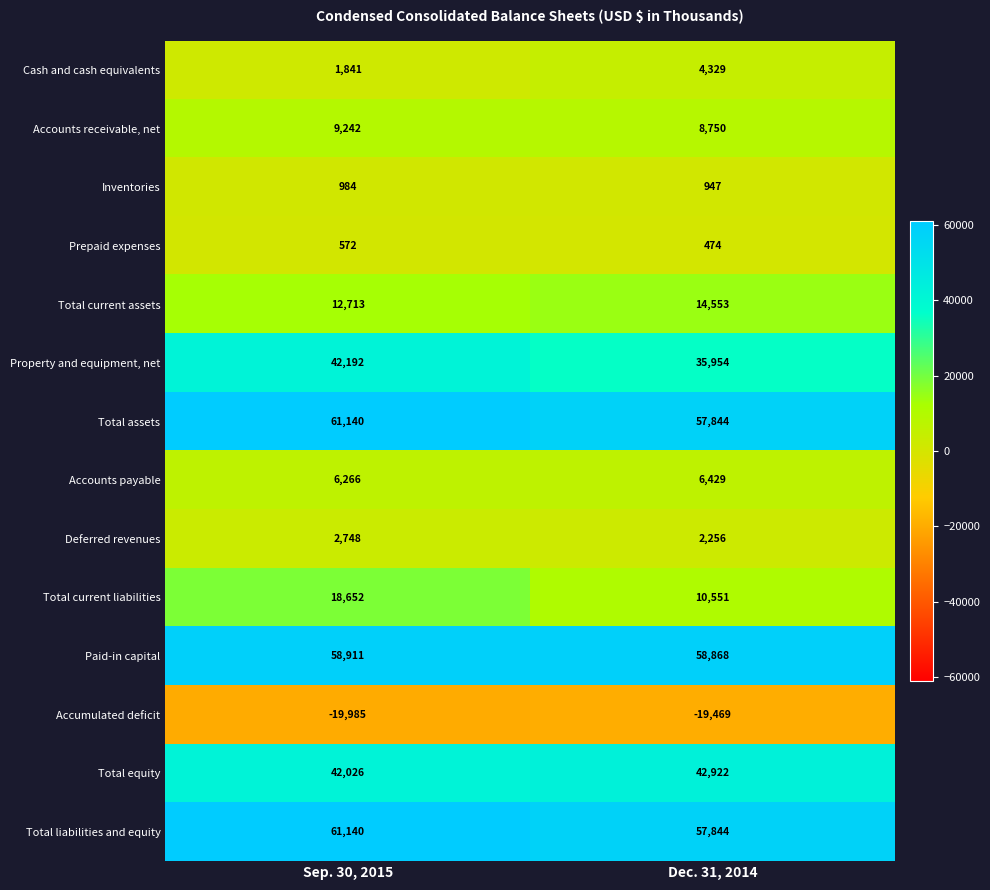

What is the total value across all series at Dec. 31, 2014?

282252